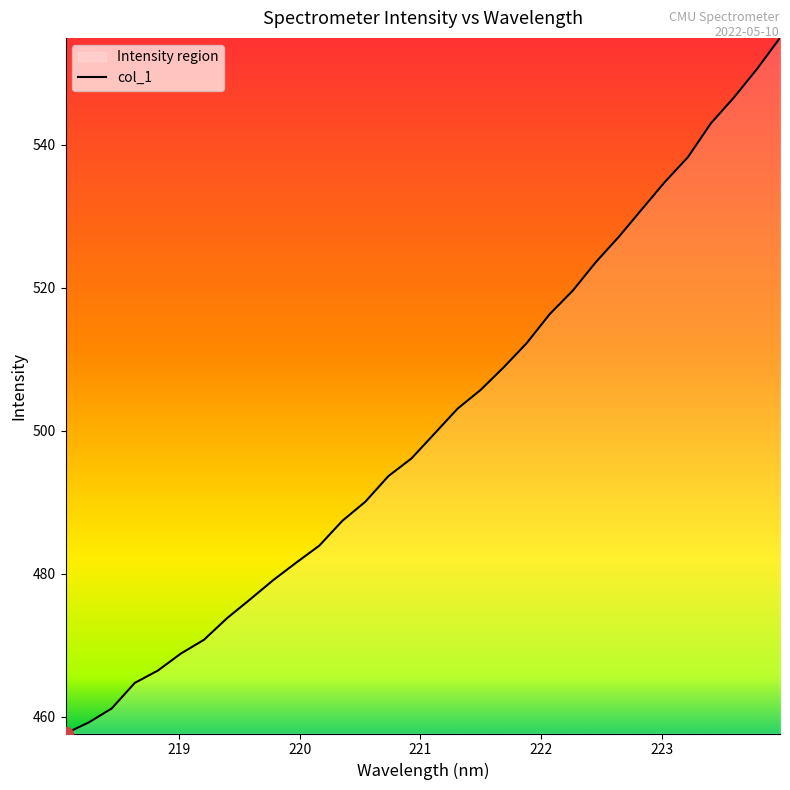

How many data points are above 499?

16